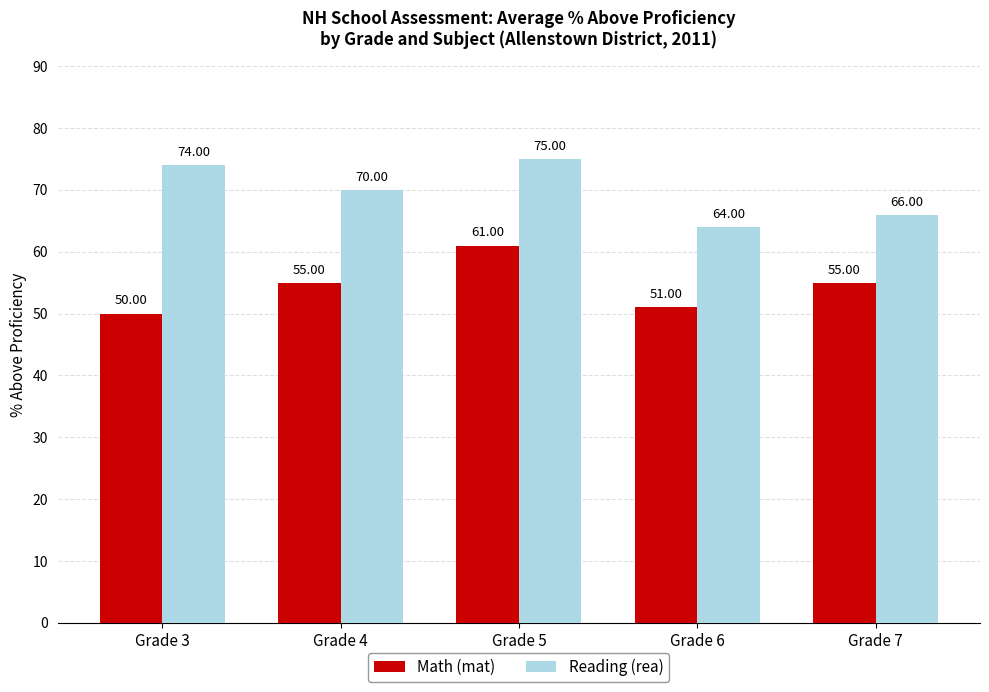

Reading left to right, what are all the values shown in this chart?

Math (mat): Grade 3=50	Grade 4=55	Grade 5=61	Grade 6=51	Grade 7=55
Reading (rea): Grade 3=74	Grade 4=70	Grade 5=75	Grade 6=64	Grade 7=66